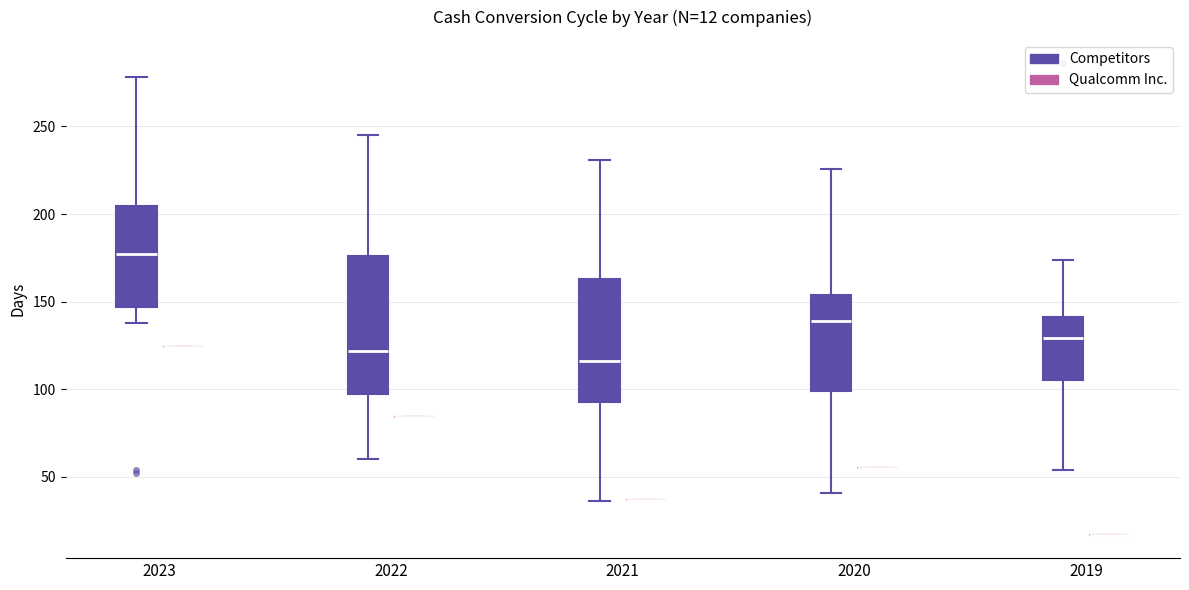

Comparing the boxes themselves (not the whiskers), which one is the tallest?

2022 (Competitors)